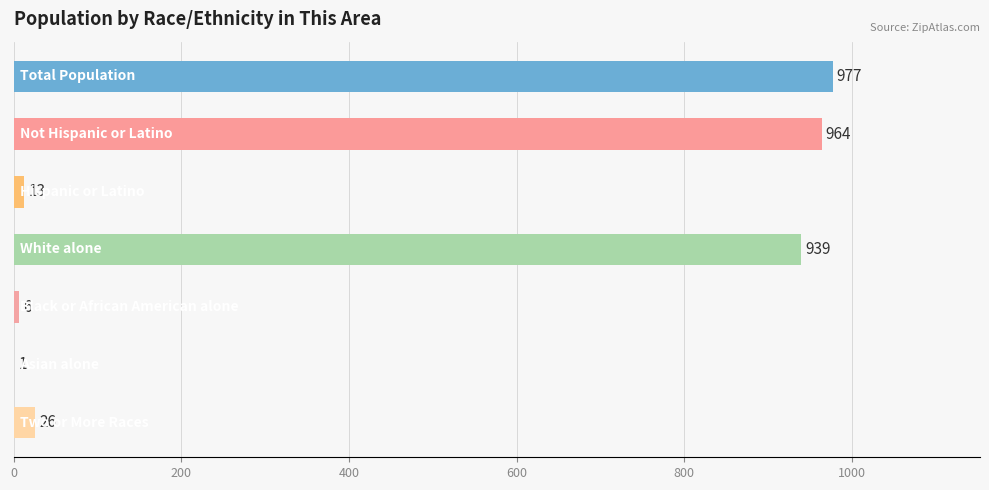

Count the number of categories in the chart.

7